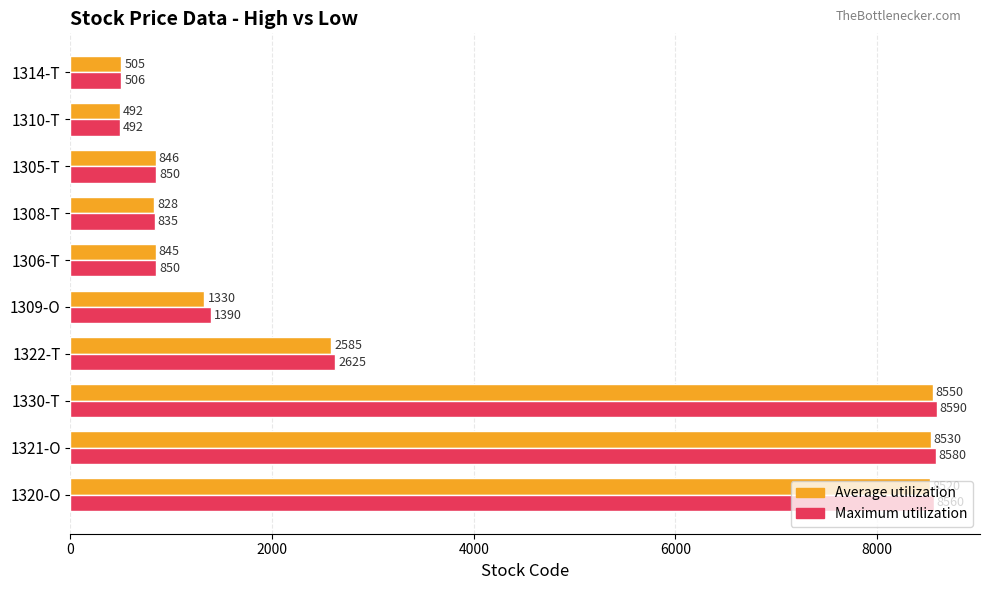

What is the average value of the Average utilization series?

3303